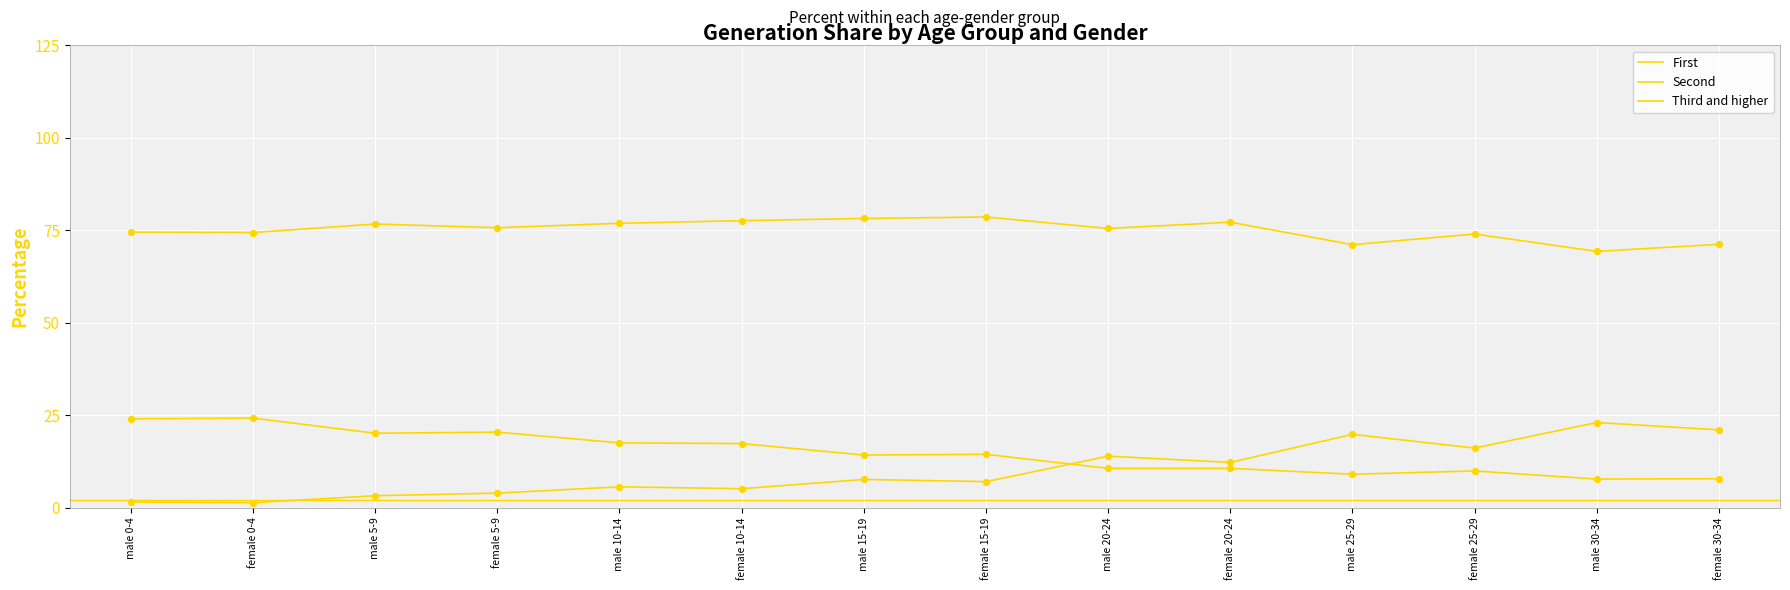

Is the value of First at female 0-4 greater than the value of Second at male 10-14?

No